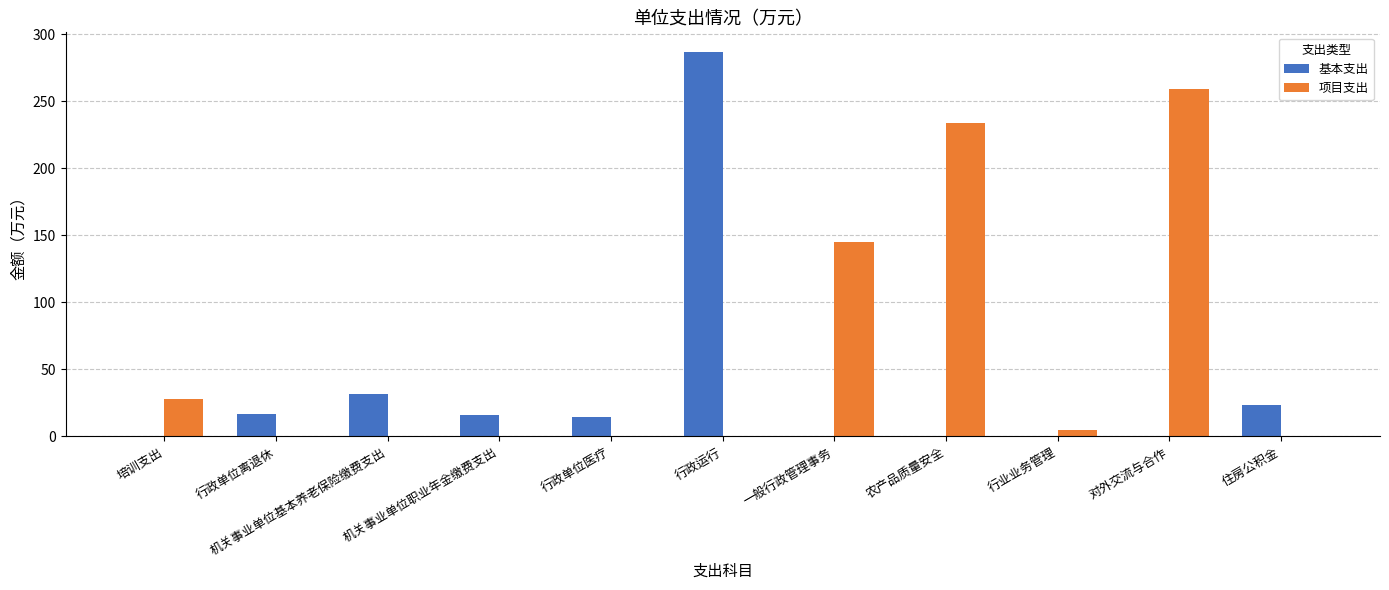

What is the difference between the 项目支出 values at 一般行政管理事务 and 机关事业单位职业年金缴费支出?

145.3